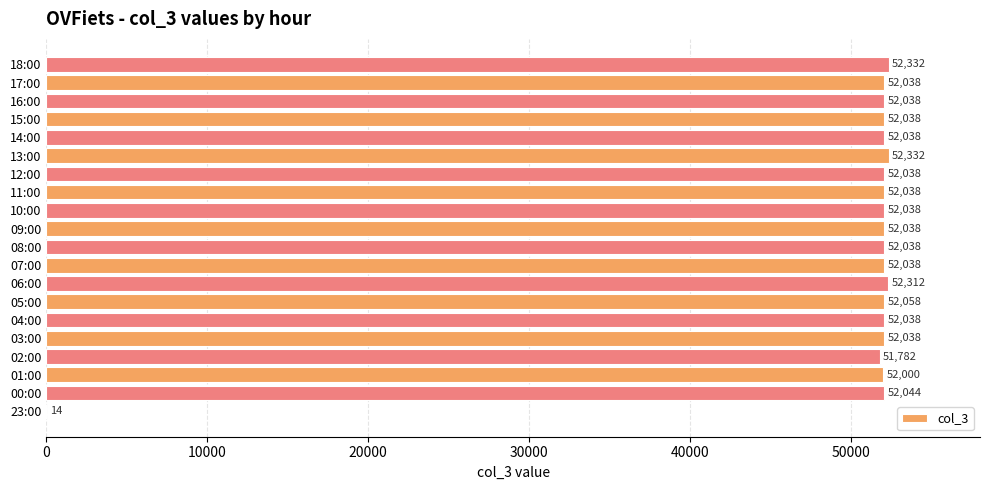

What is the change in value from 02:00 to 15:00?

+256